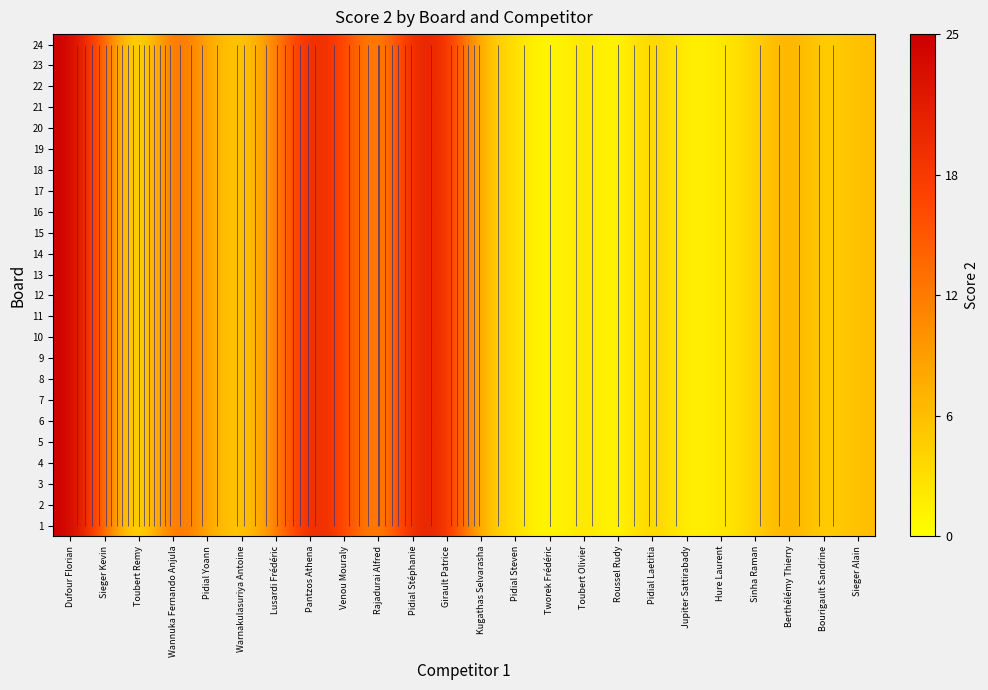

Which category has the highest value in the 23 series?

Dufour Florian